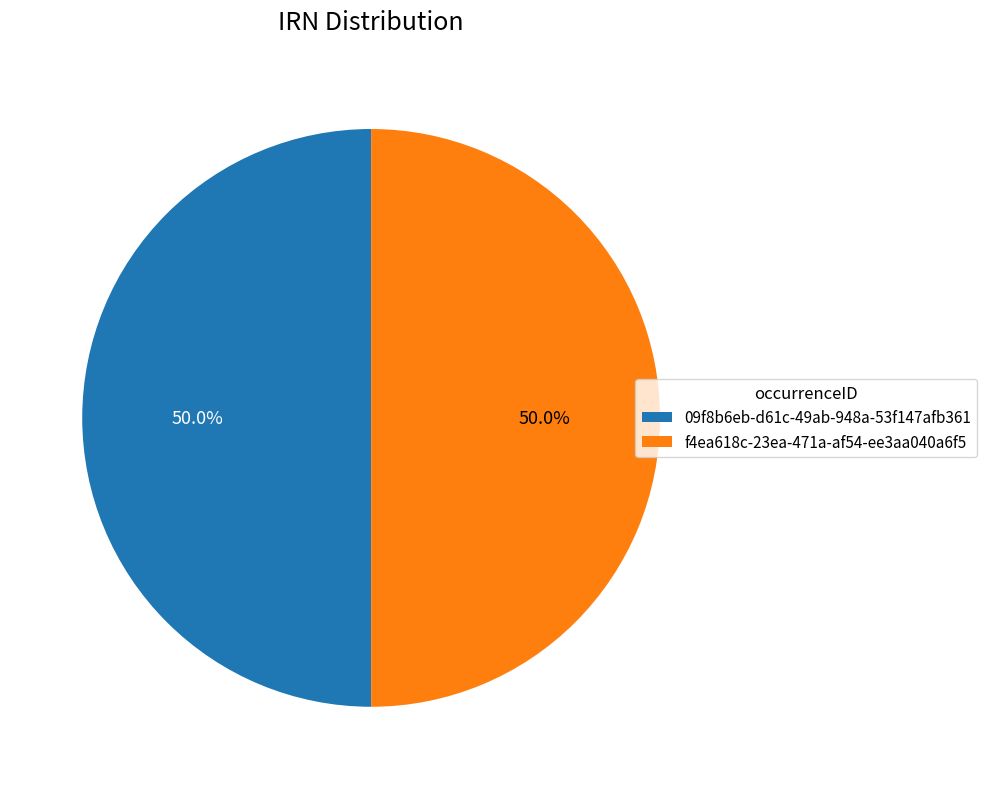

To the nearest percent, what is the average slice percentage?

50%